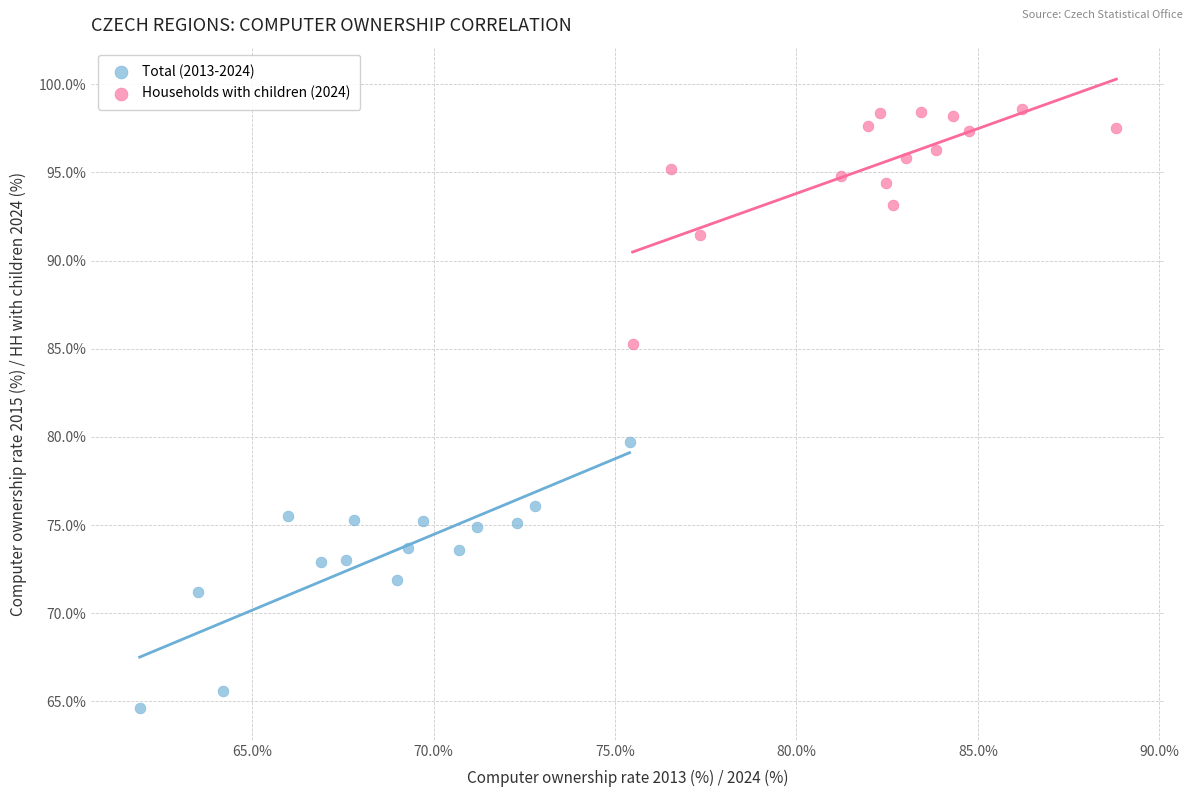

Which series contains the highest Y value?

Households with children (2024)